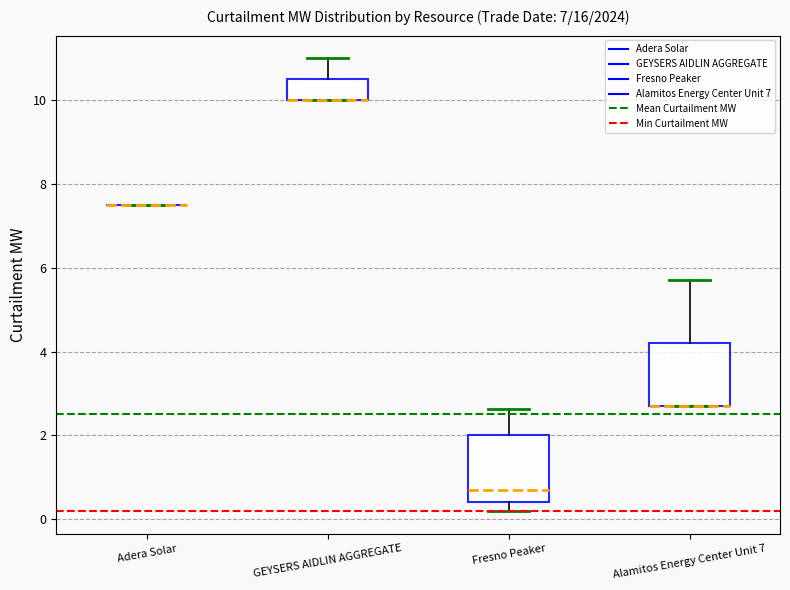

Reading left to right, read every box against the y-axis: the position of its median line, the range the box covers, and the ends of its whiskers. The values are not printed on the chart, so give them approximately, as read against the axis.

Adera Solar: box collapsed to a line at 7.6, whiskers 7.6 to 7.6
GEYSERS AIDLIN AGGREGATE: median 10.0 (drawn on the box's lower edge), box 10.0 to 10.6, whiskers 10.0 to 11.0
Fresno Peaker: median 0.8, box 0.4 to 2.0, whiskers 0.2 to 2.6
Alamitos Energy Center Unit 7: median 2.8 (drawn on the box's lower edge), box 2.8 to 4.2, whiskers 2.8 to 5.8